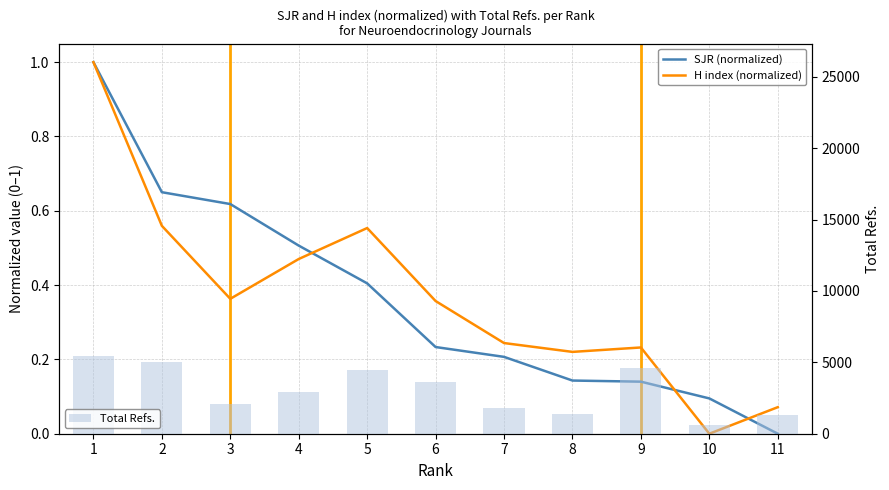

Is it true that H index (normalized) equals 0.4 at 6?

True